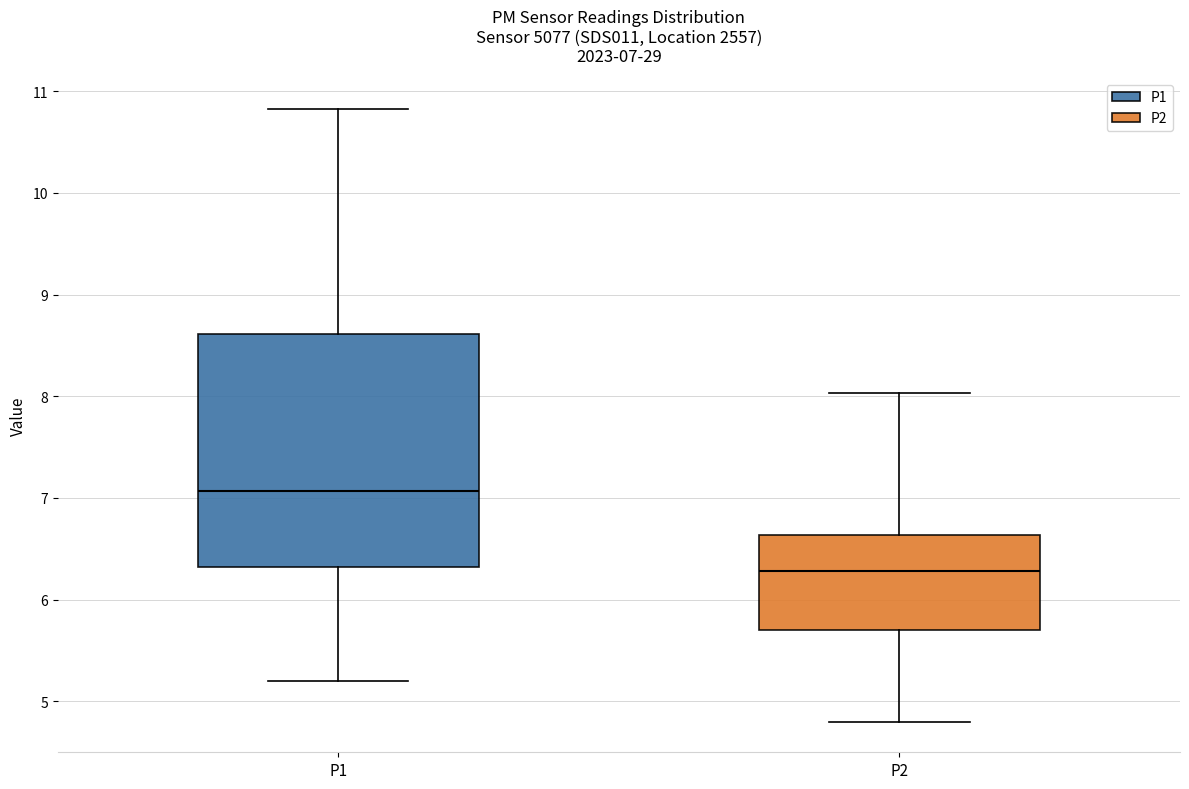

Comparing the boxes themselves (not the whiskers), which one is the tallest?

P1